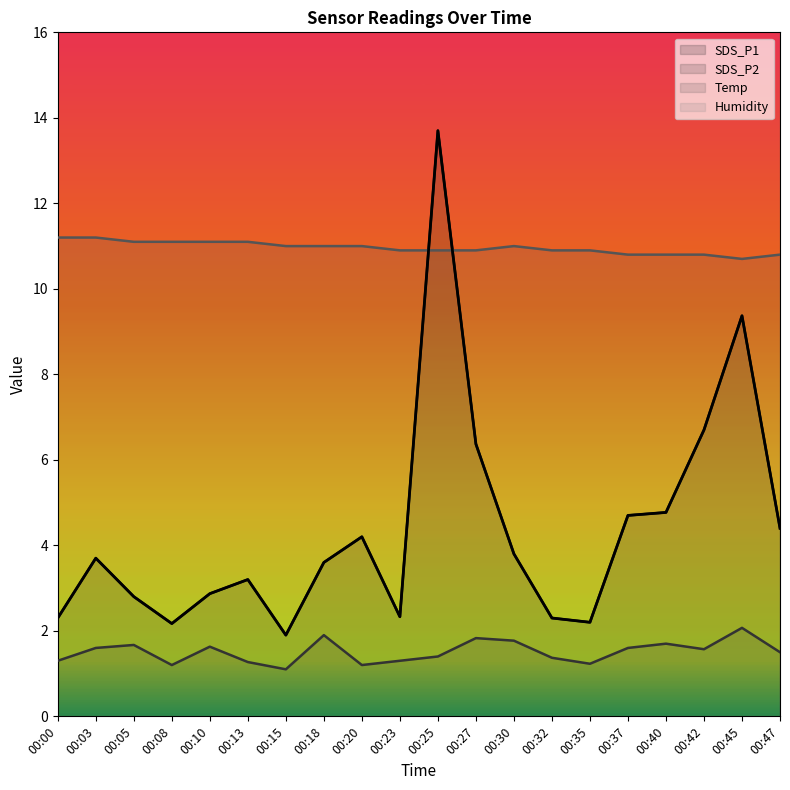

The SDS_P1 series shows 2.2 at 00:08. True or false?

True